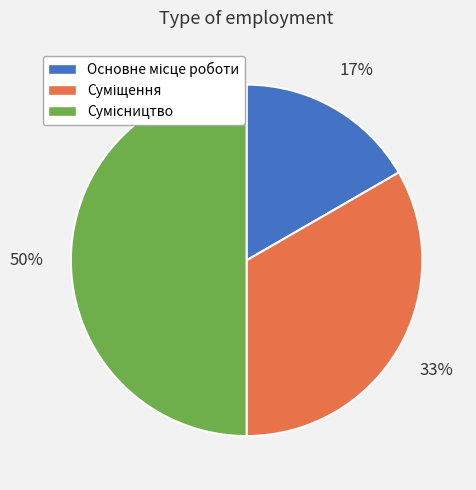

To the nearest percent, what is the average slice percentage?

33%